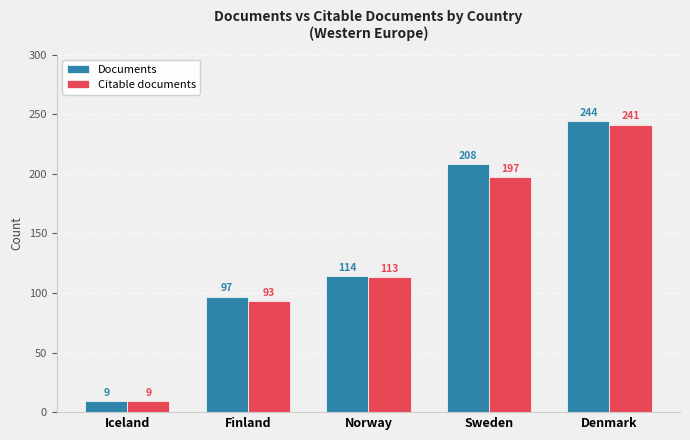

Is it true that Documents equals 114 at Norway?

True